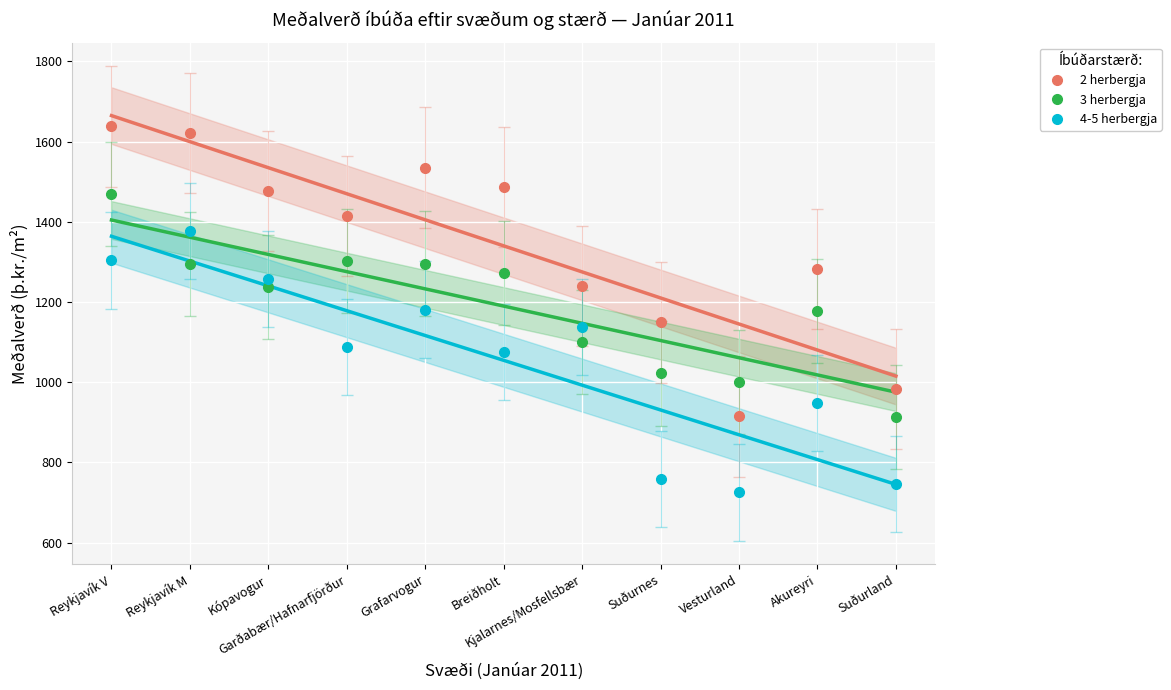

List the series in order of their overall mean, lowest first.

4-5 herbergja, 3 herbergja, 2 herbergja